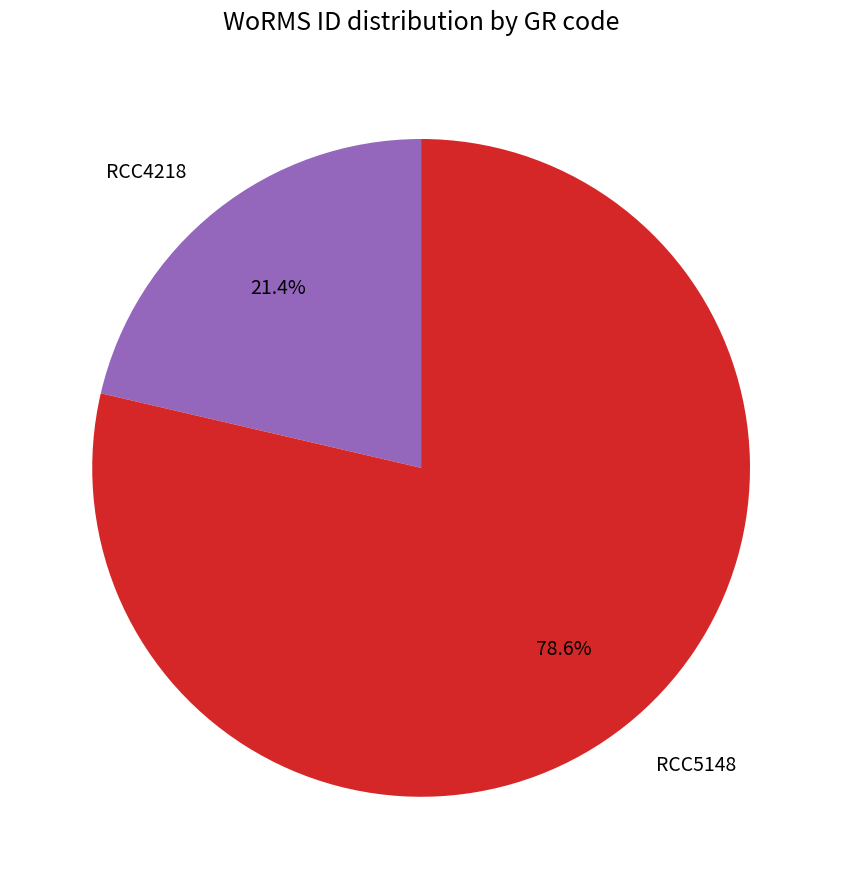

How many segments does this pie chart have?

2